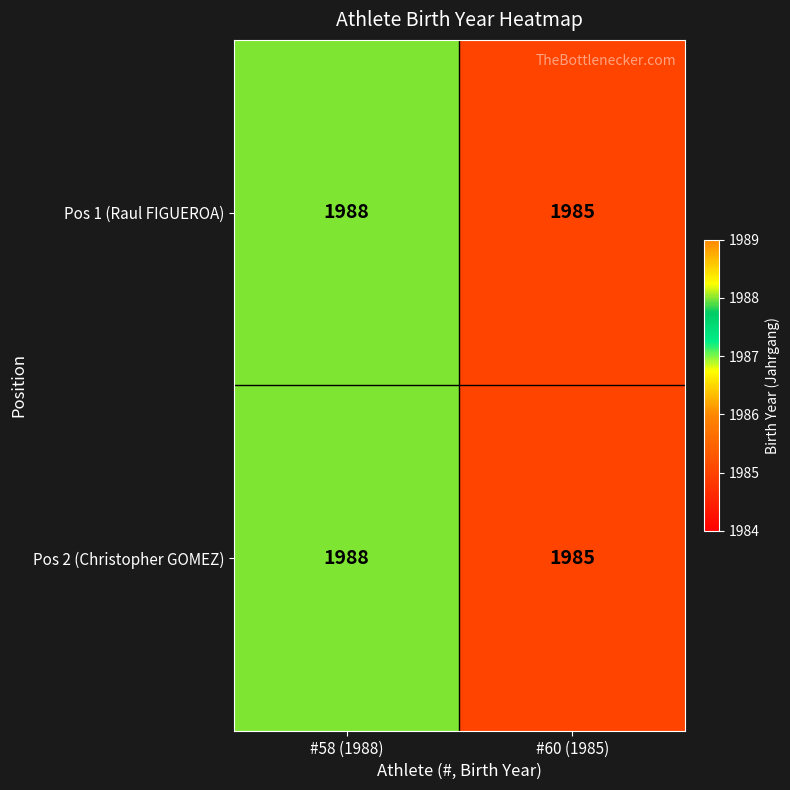

Rank the categories by Pos 1 (Raul FIGUEROA) value from lowest to highest.

#60 (1985), #58 (1988)